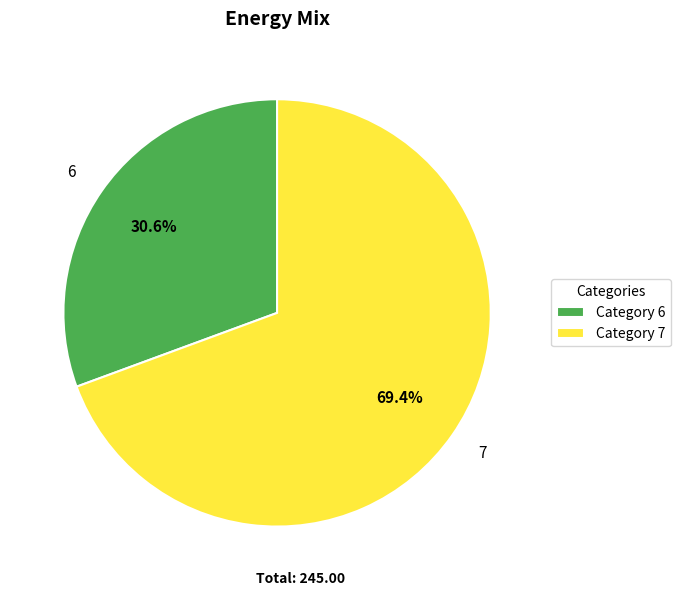

Is it true that 7 is 56% of the pie?

False